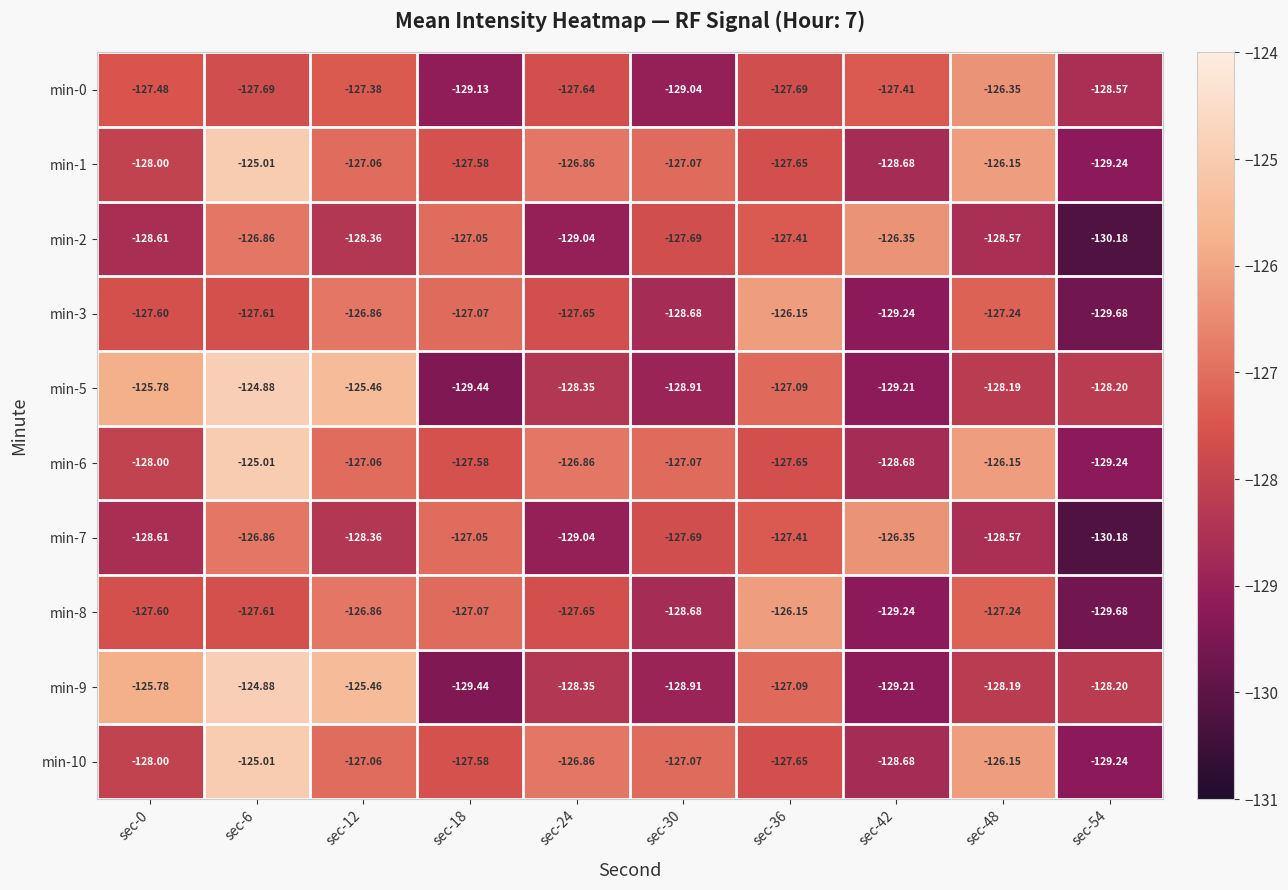

At how many categories does at least one series exceed -128?

9